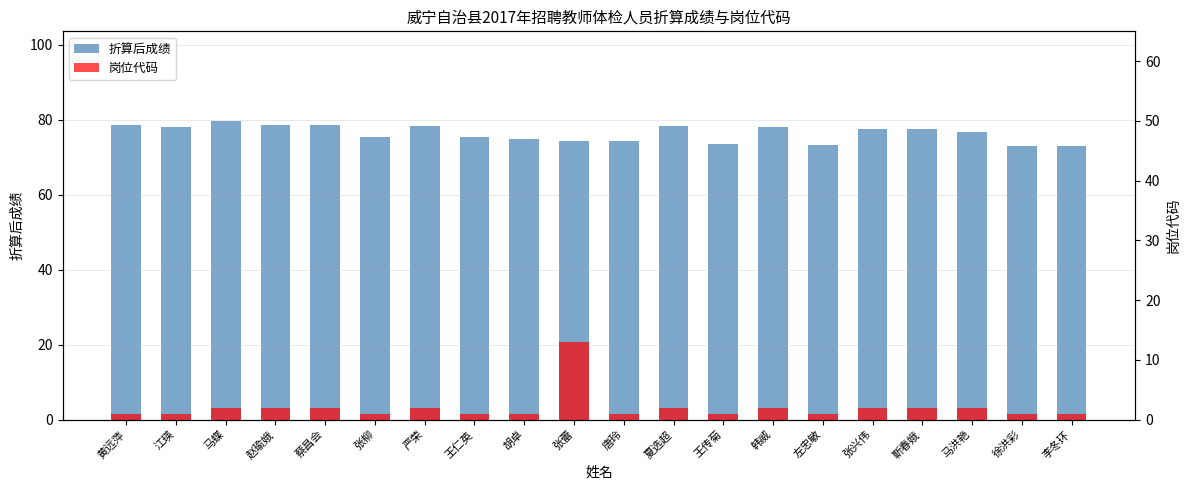

Does the chart contain any negative values?

No